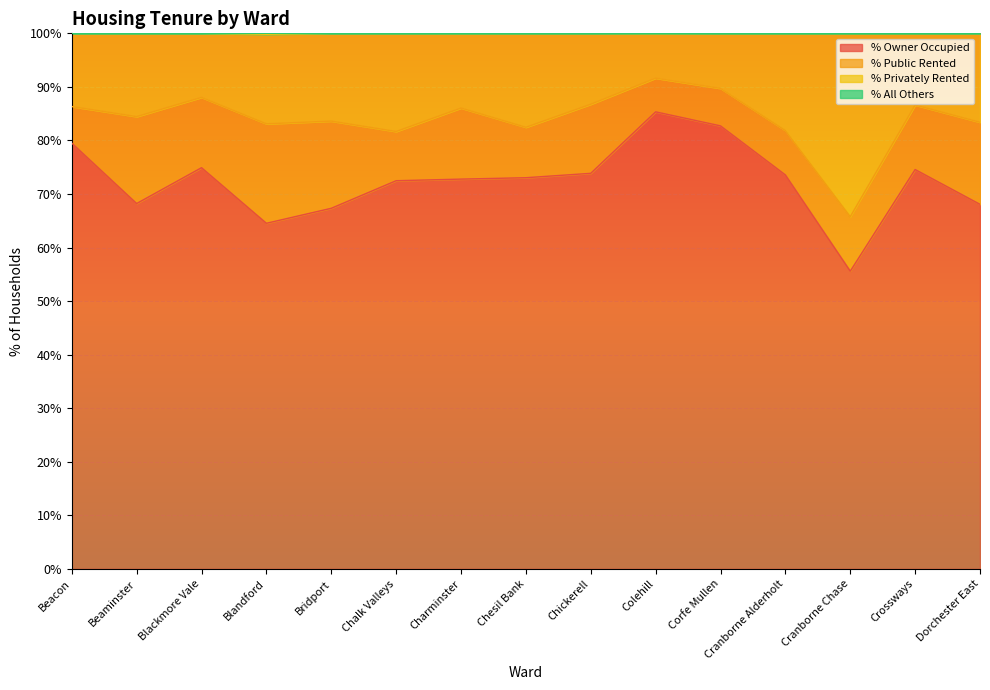

Which series has the widest spread of values?

% Owner Occupied